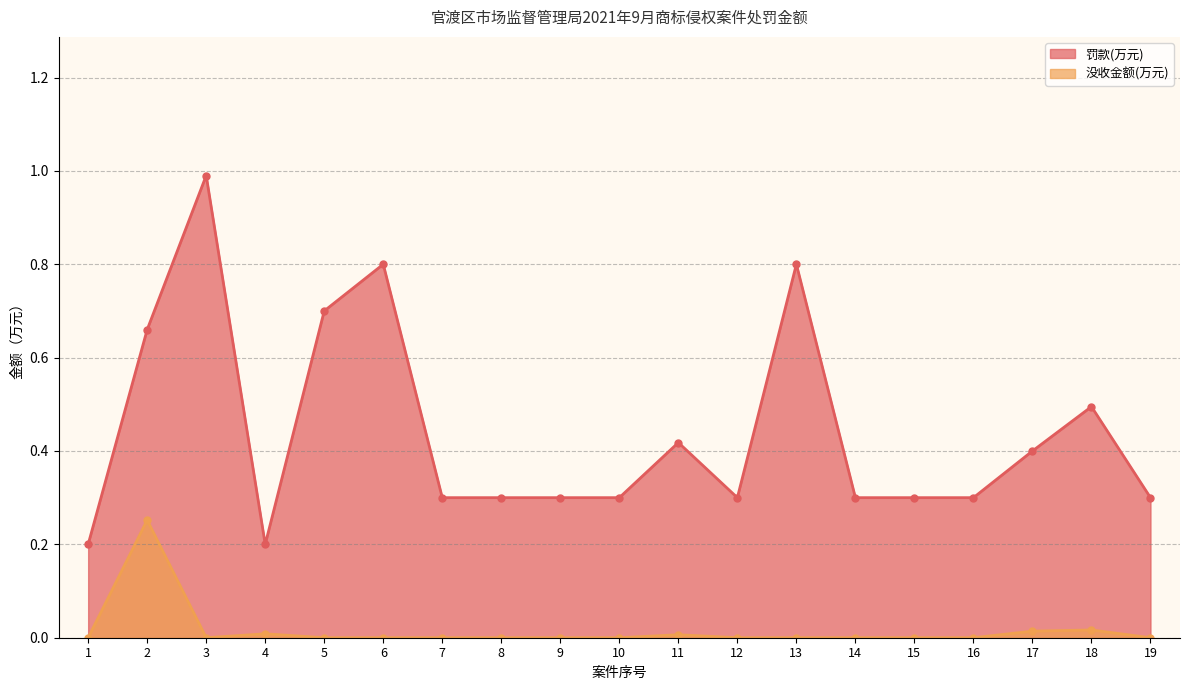

Which series changed the most between 3 and 9?

罚款(万元)